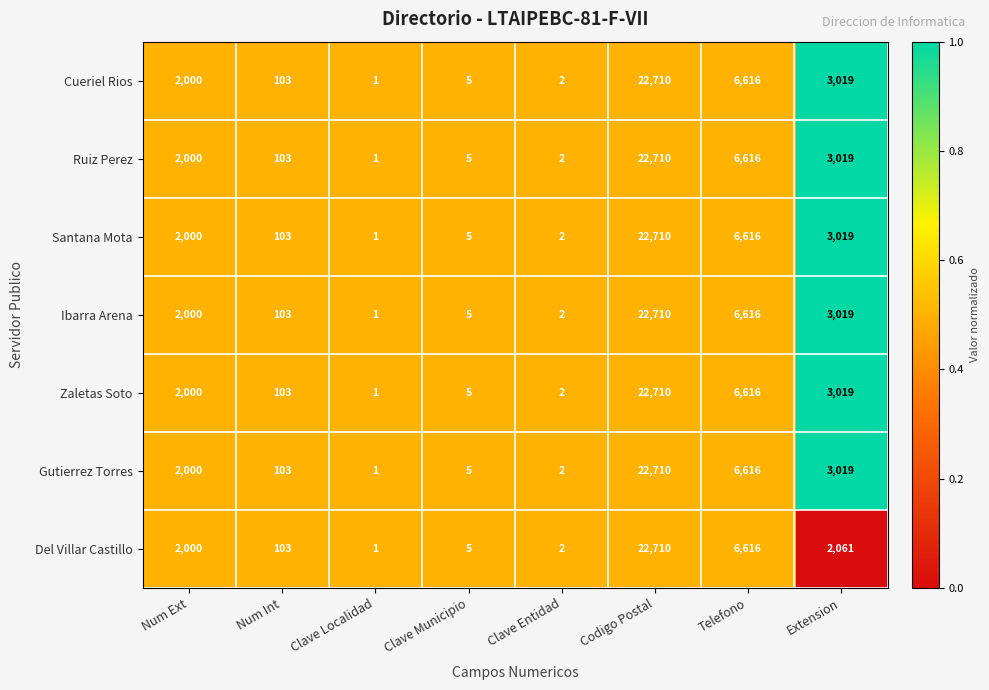

The value of Zaletas Soto at Telefono is 6616. True or false?

True